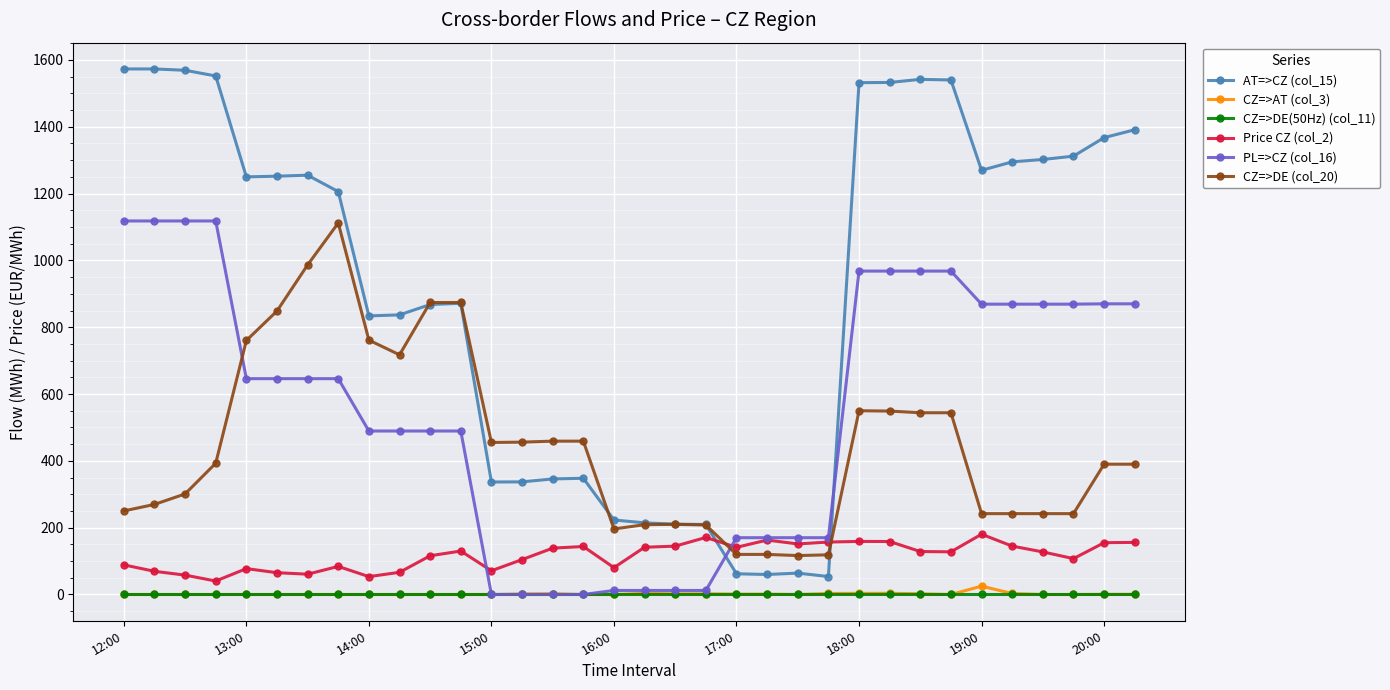

What is the value of the AT=>CZ (col_15) point at the 2nd from the left?

1573.0